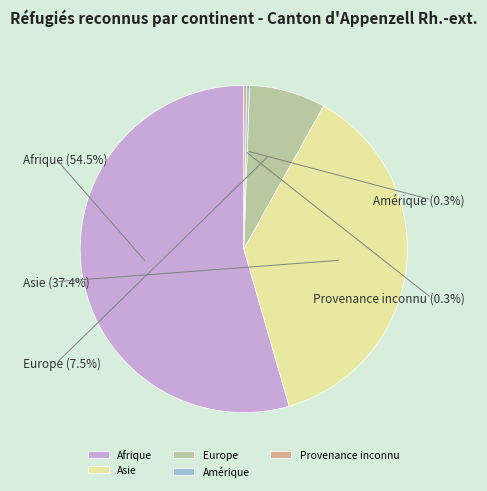

How many segments does this pie chart have?

5